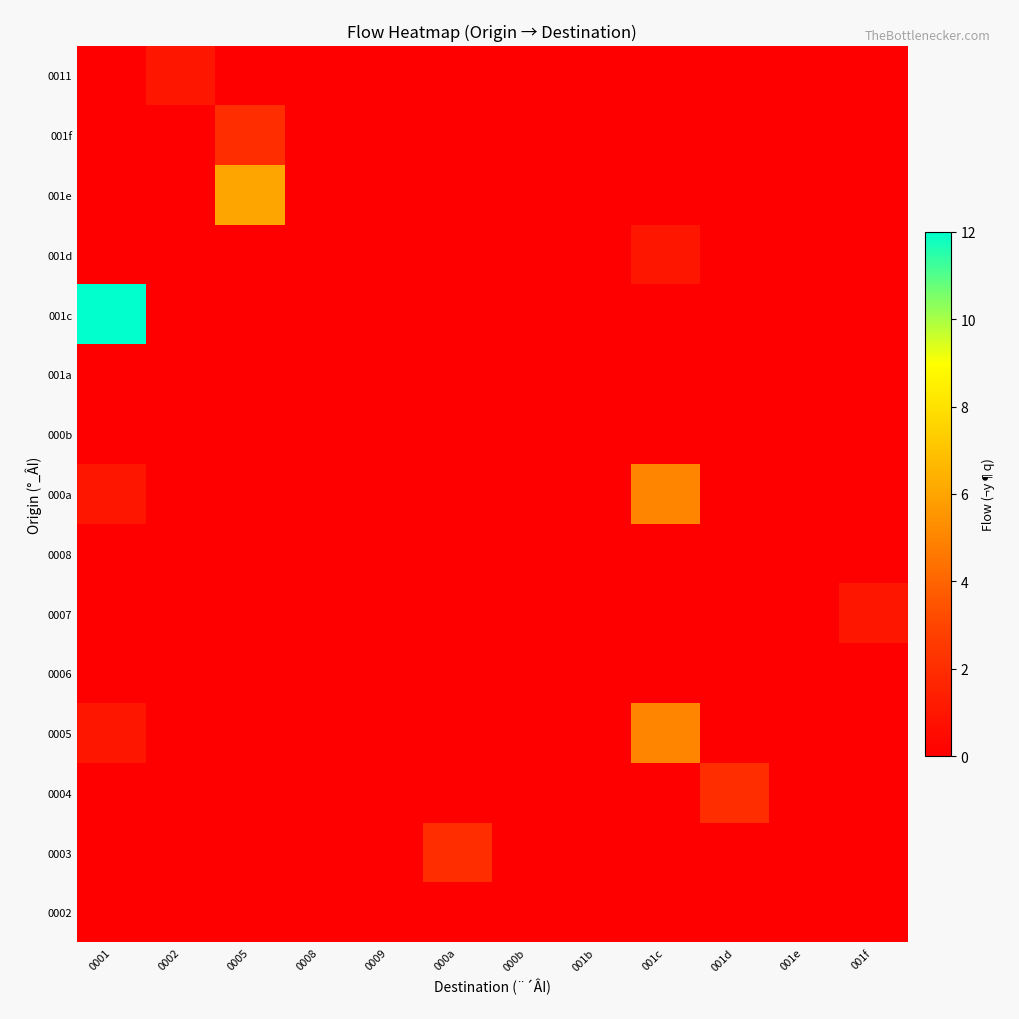

Rank the series at 0008 from lowest to highest value.

0002, 0003, 0004, 0005, 0006, 0007, 0008, 000a, 000b, 001a, 001c, 001d, 001e, 001f, 0011